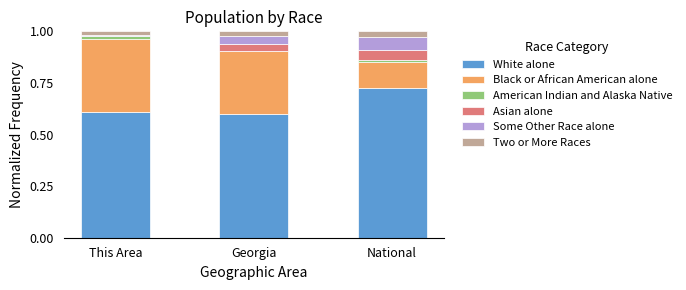

The value of White alone at Georgia is 0.3. True or false?

False